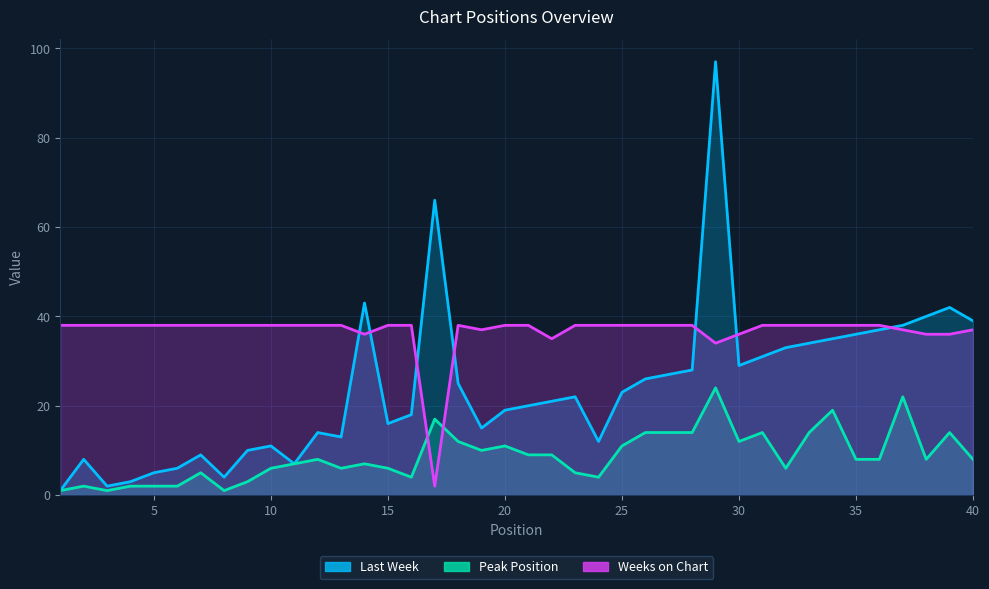

Rank the categories by Last Week value from highest to lowest.

29, 17, 14, 39, 38, 40, 37, 36, 35, 34, 33, 32, 31, 30, 28, 27, 26, 18, 25, 23, 22, 21, 20, 16, 15, 19, 12, 13, 24, 10, 9, 7, 2, 11, 6, 5, 8, 4, 3, 1